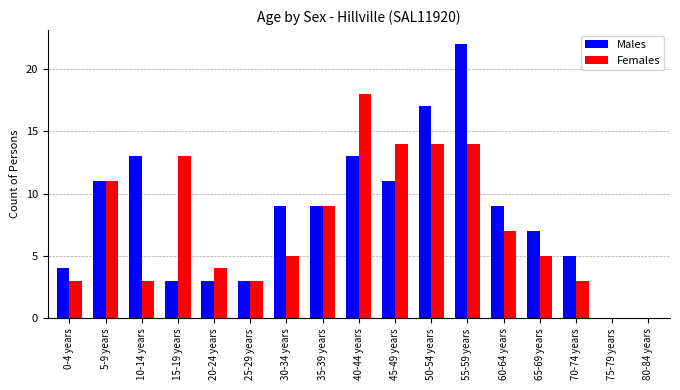

Reading right to left, extract all data points from this chart.

Males: 0	0	5	7	9	22	17	11	13	9	9	3	3	3	13	11	4
Females: 0	0	3	5	7	14	14	14	18	9	5	3	4	13	3	11	3